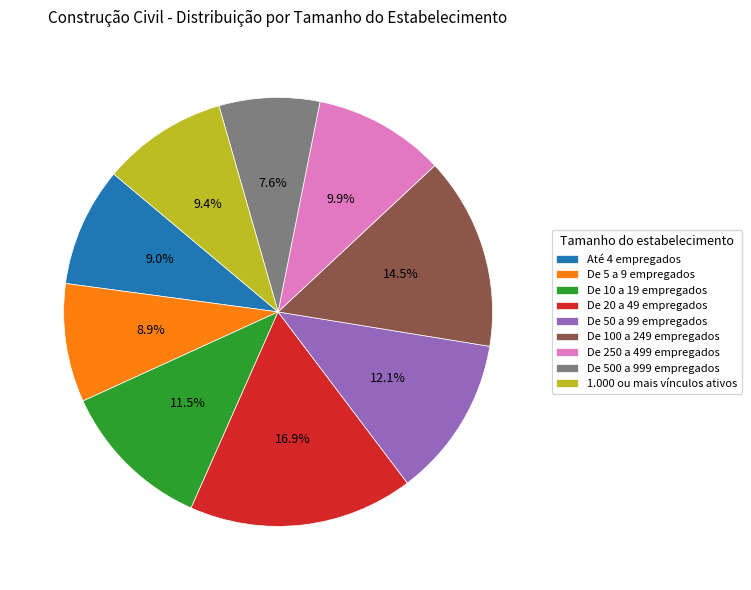

To the nearest percent, what is the average slice percentage?

11%